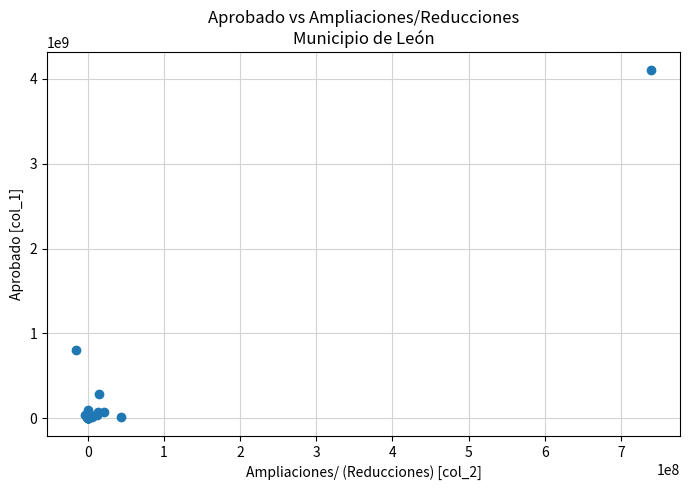

What Y value in the scatter plot is closest to 2053099846?

804316339.5